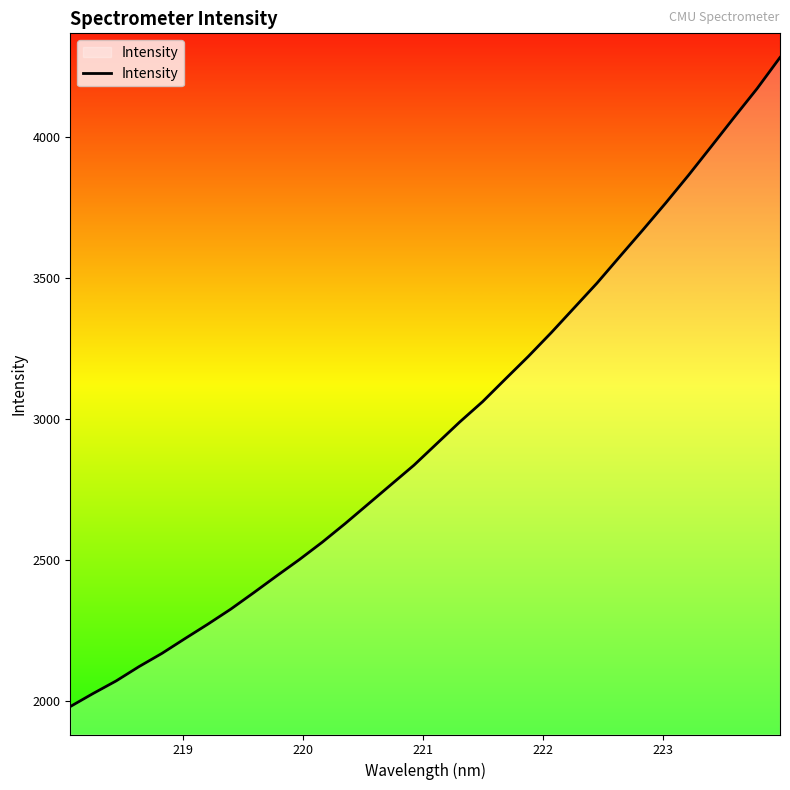

What is the difference between the maximum and minimum values?

2299.7